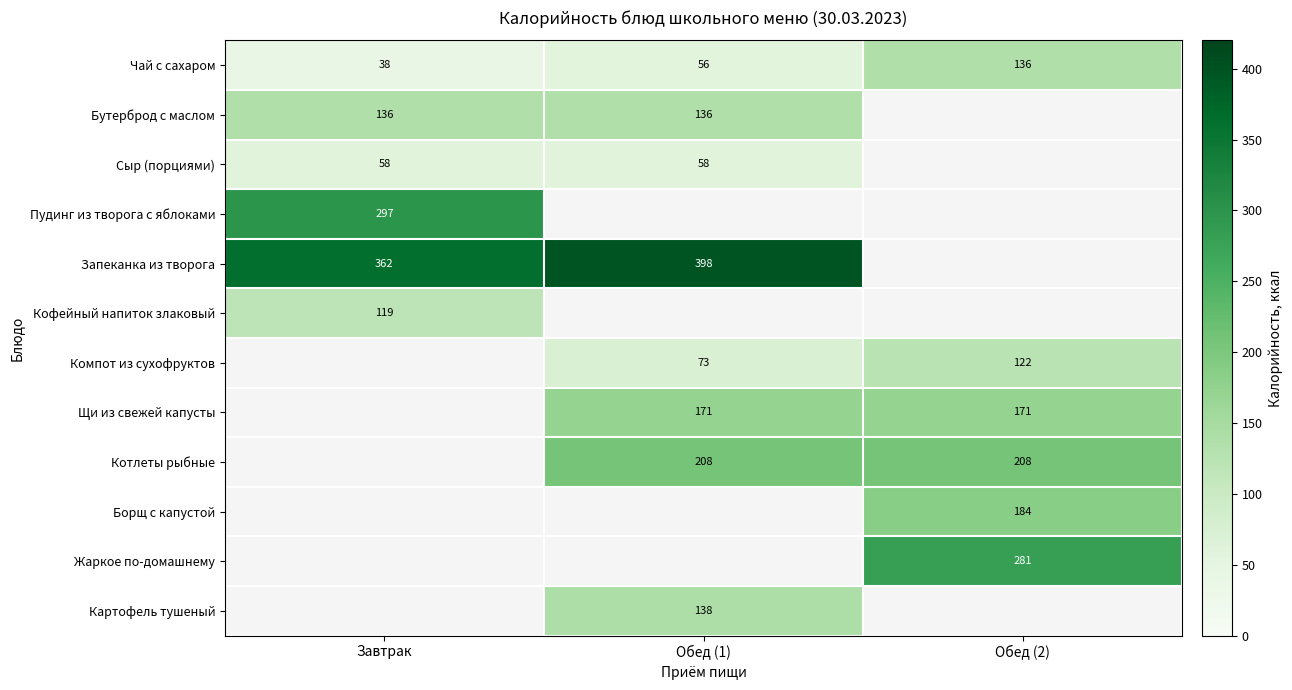

At how many categories does at least one series exceed 347?

2